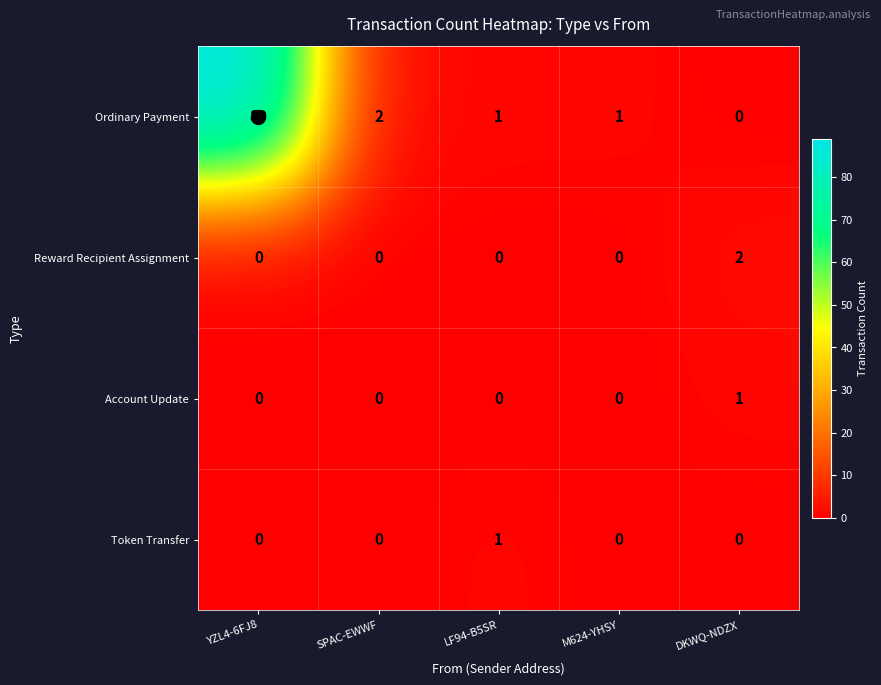

Count the Account Update values in the range 0 to 1.

5